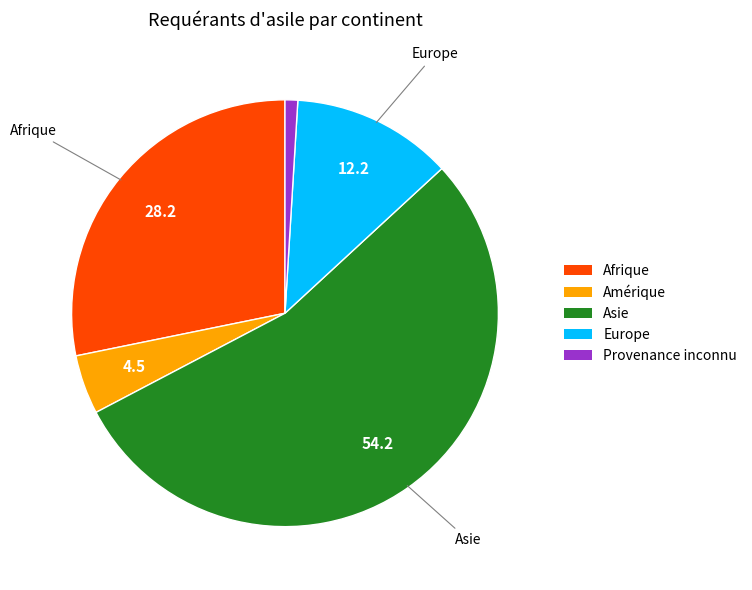

Do Provenance inconnu and Asie together represent more than half of the pie?

Yes